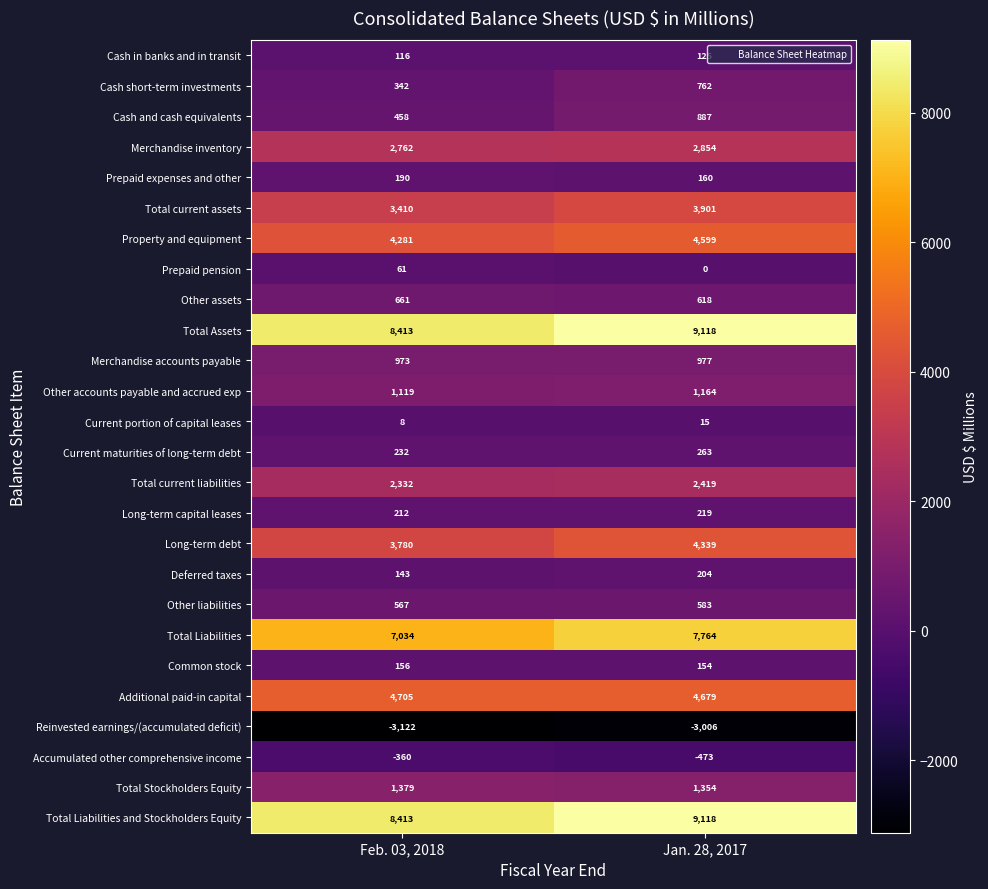

Is it true that Prepaid expenses and other equals 160 at Jan. 28, 2017?

True